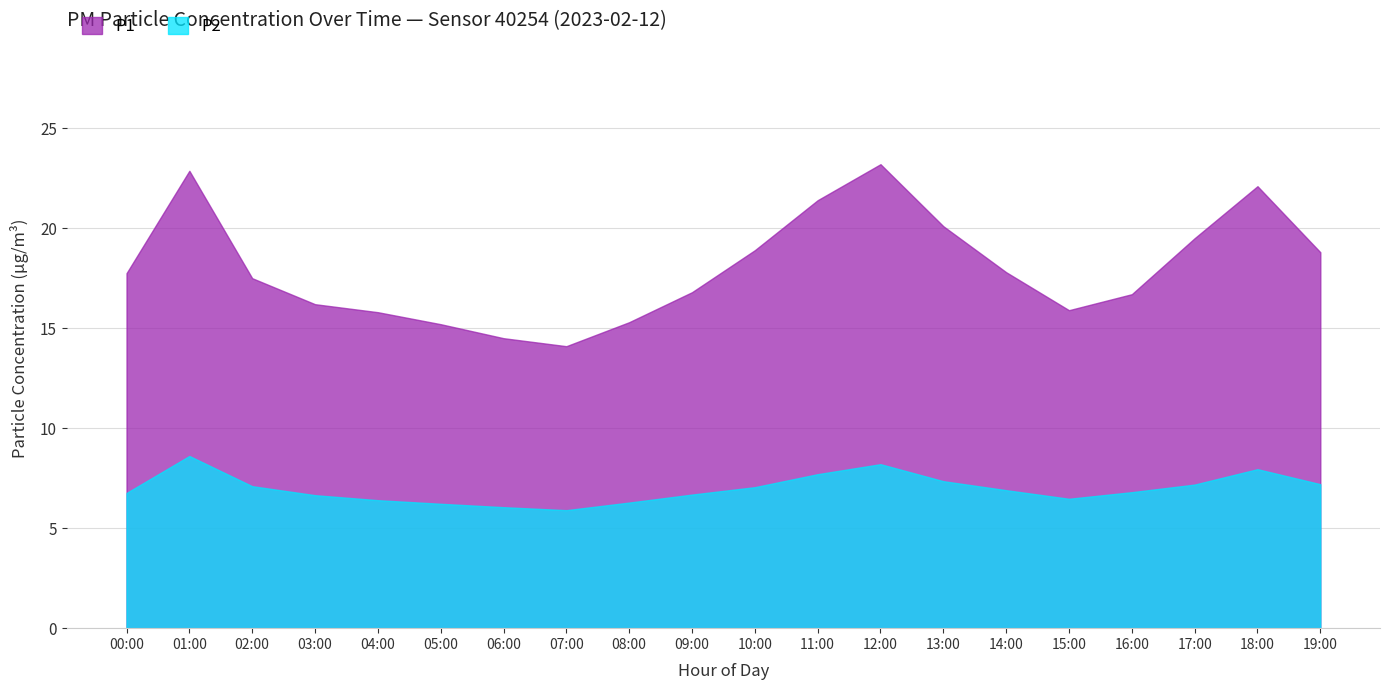

Where is the first local minimum for P1?

07:00